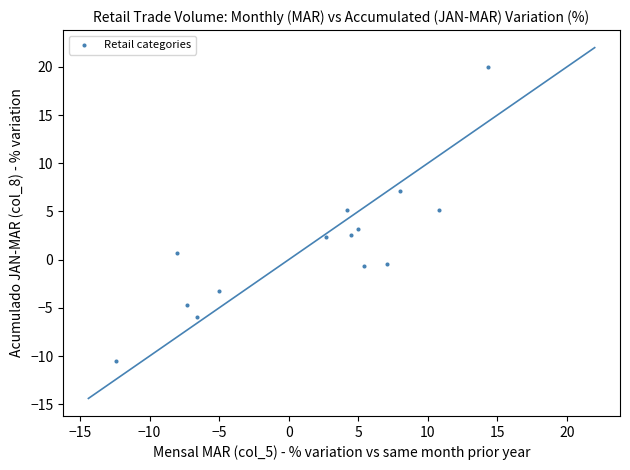

What is the range of Y values (max minus min)?

30.5